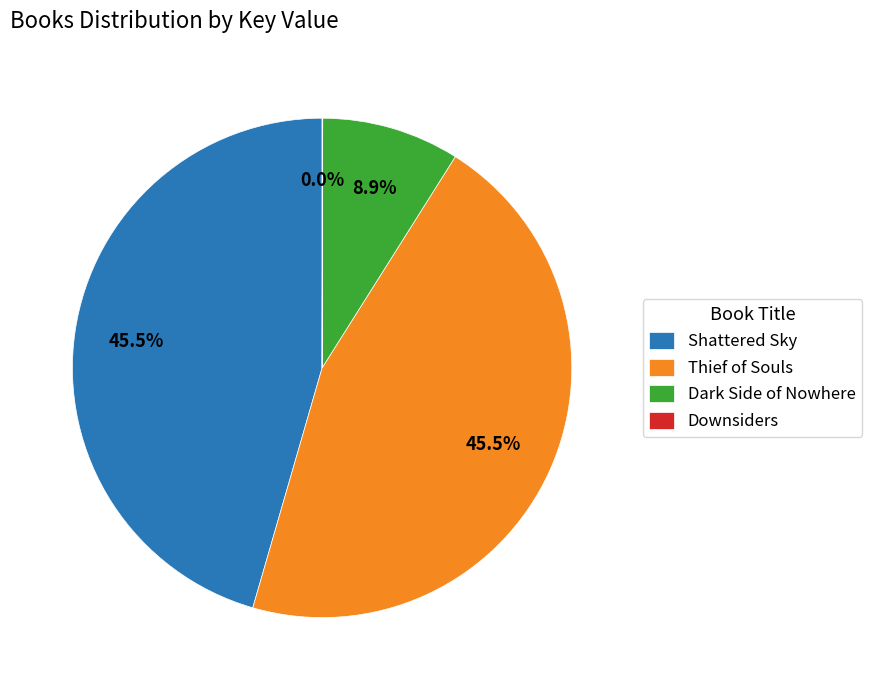

Approximately how many times larger is the value at Shattered Sky compared to Dark Side of Nowhere?

5.1